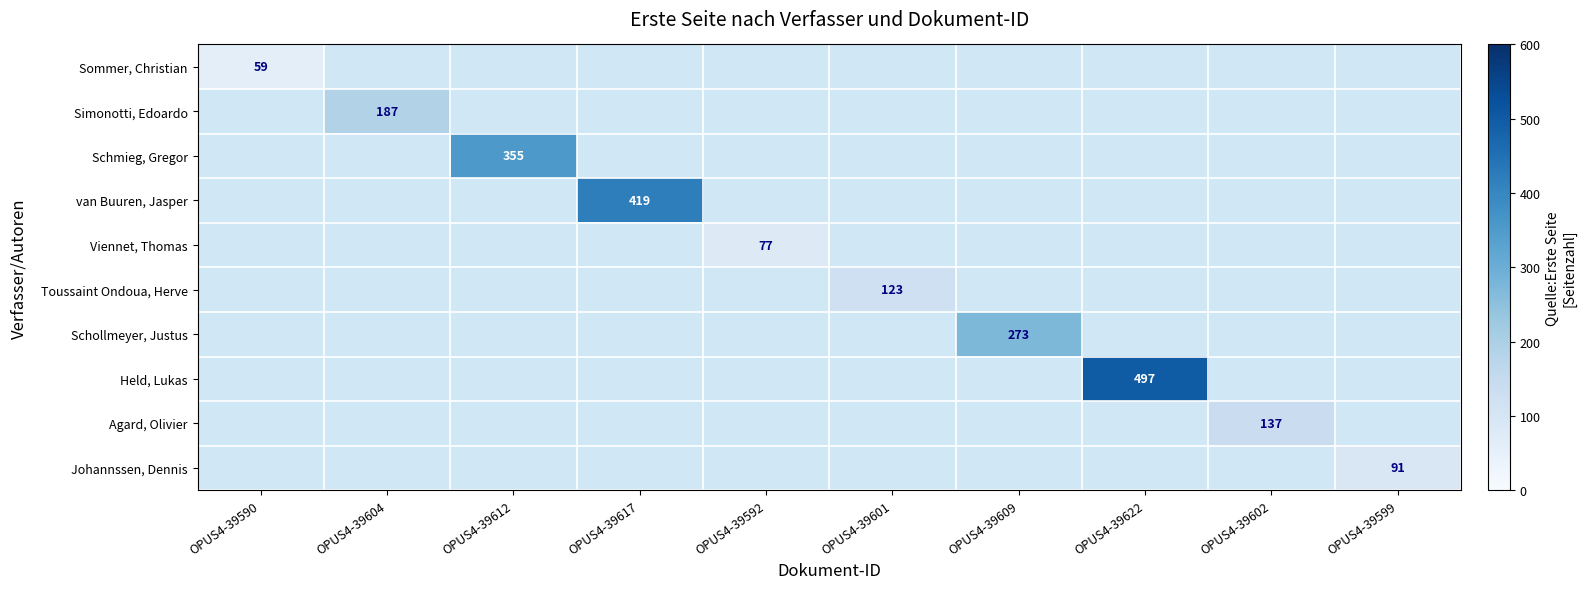

Is the value of Viennet, Thomas at OPUS4-39601 greater than the value of Agard, Olivier at OPUS4-39617?

No